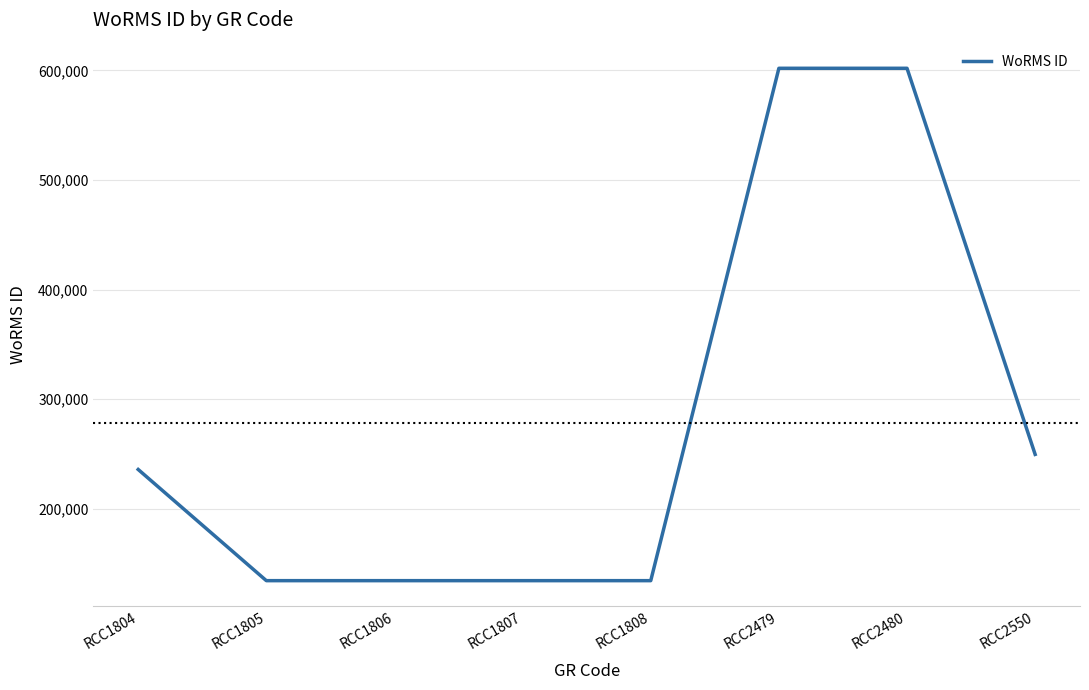

What is the difference between the maximum and minimum values?

467469